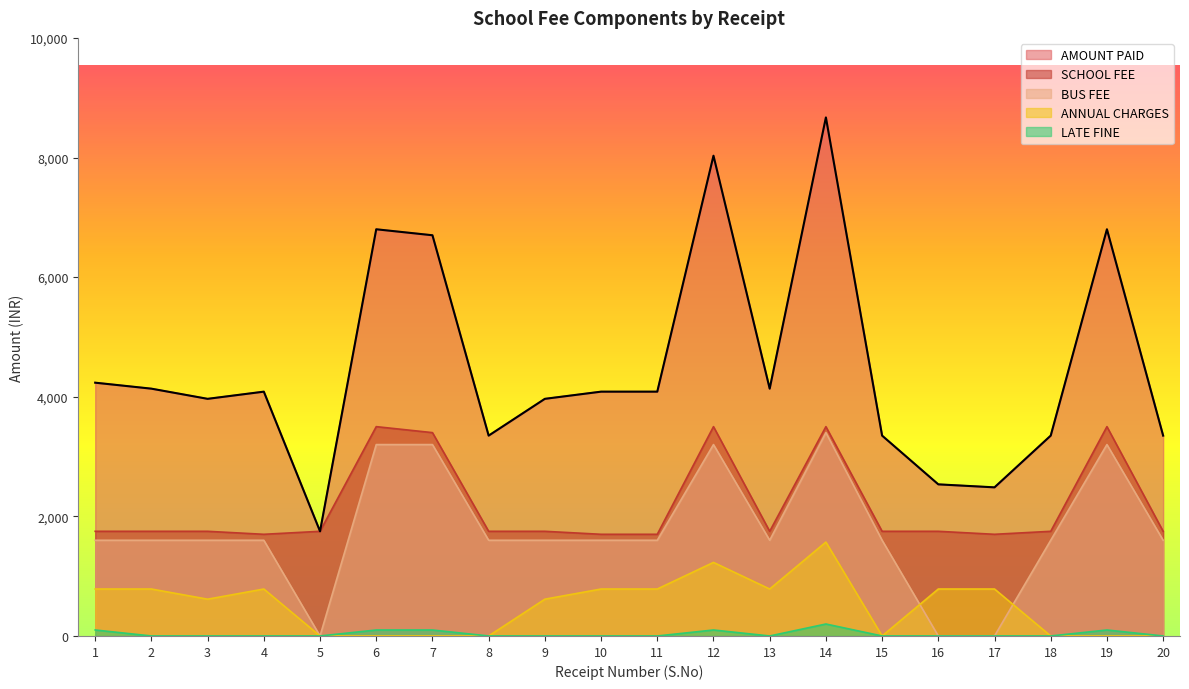

How many lines are shown in the chart?

5